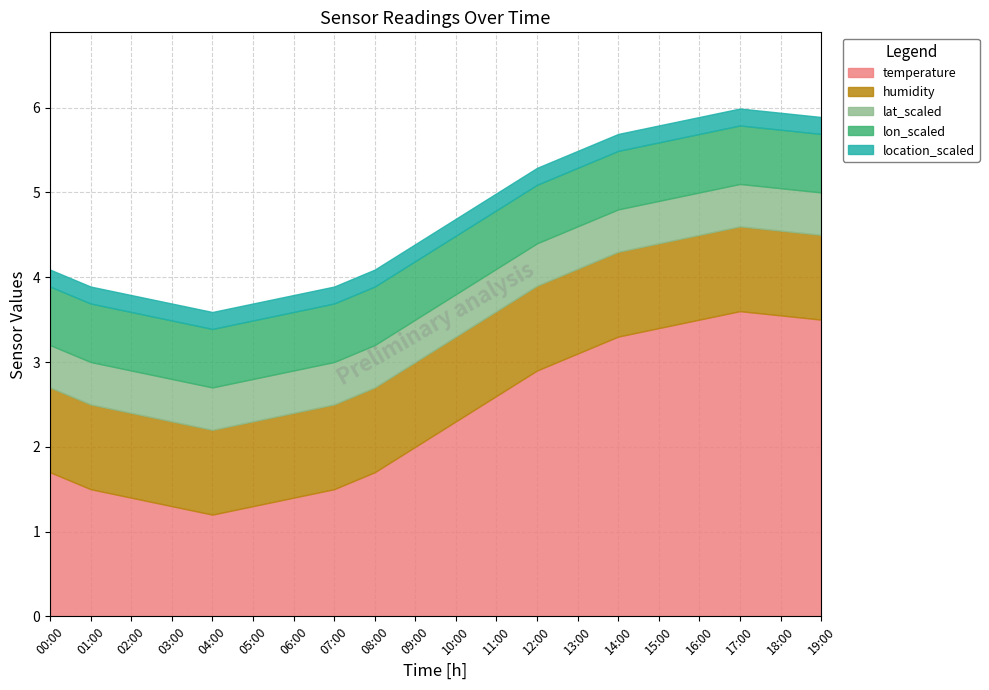

The lon_scaled series shows 1.2 at 13:00. True or false?

False